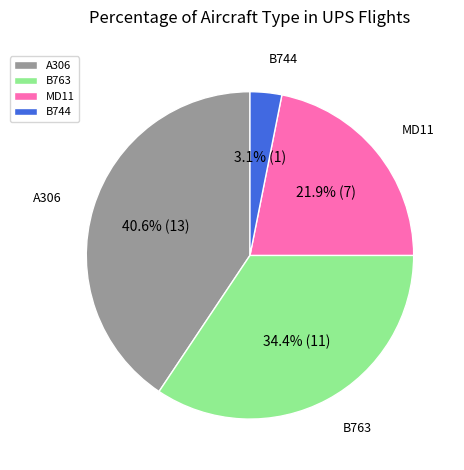

What is the smallest slice in the pie chart?

B744